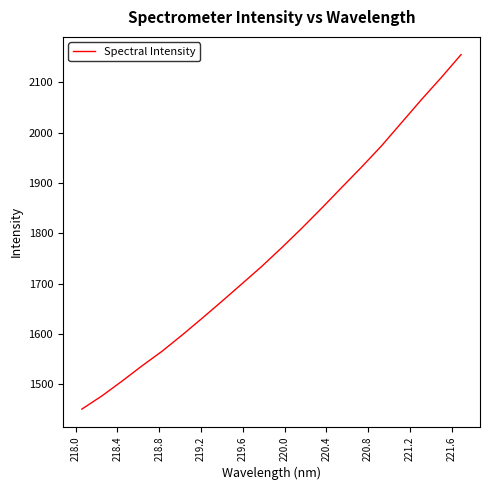

Is this an area chart (filled region under the line)?

No